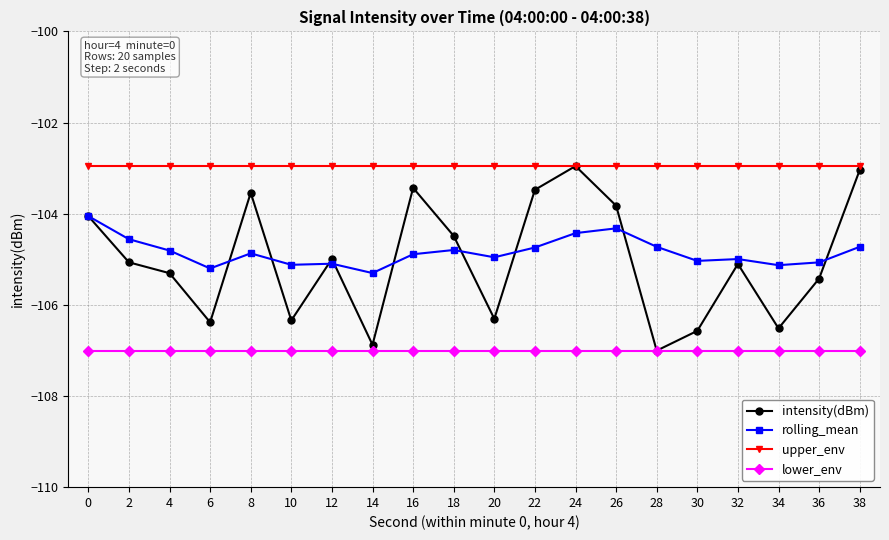

True or false: intensity(dBm) has more than 2 points higher than both neighbors.

True